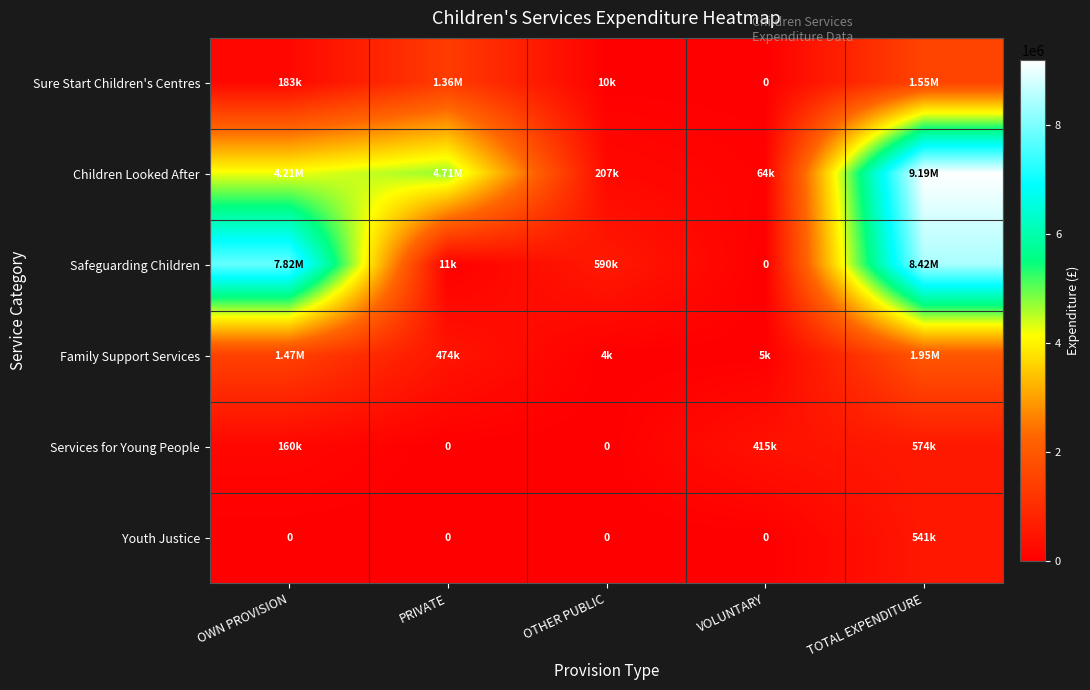

The Youth Justice series shows 0 at OTHER PUBLIC. True or false?

True